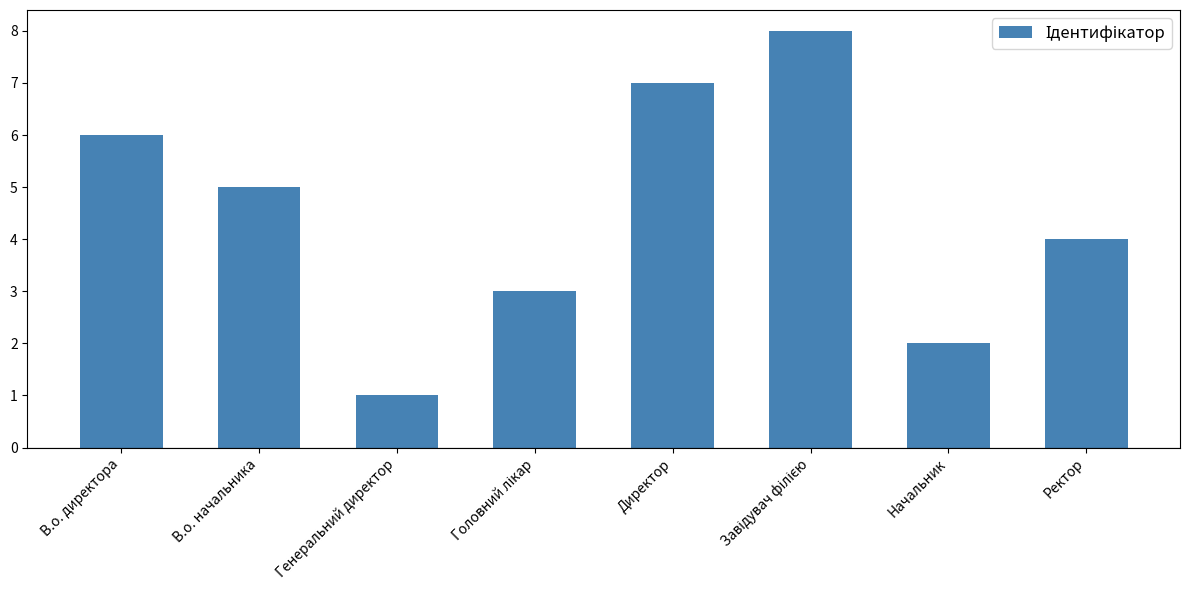

Does the chart contain any negative values?

No